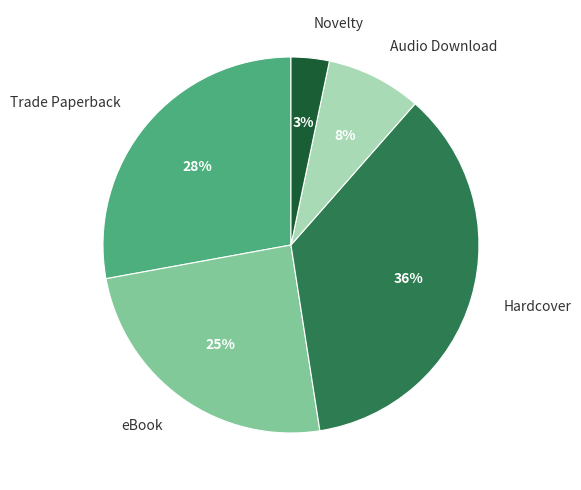

Rank the categories by value from lowest to highest.

Novelty, Audio Download, eBook, Trade Paperback, Hardcover